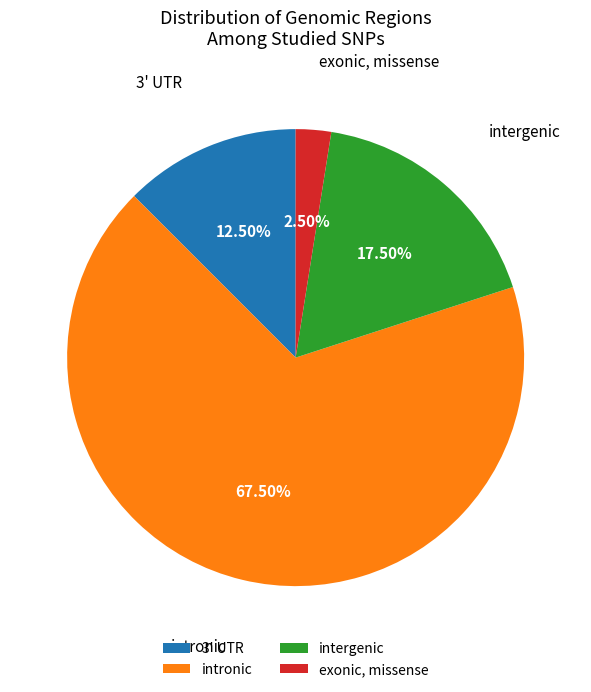

To the nearest percent, what is the difference between the largest and smallest slice percentages?

65%